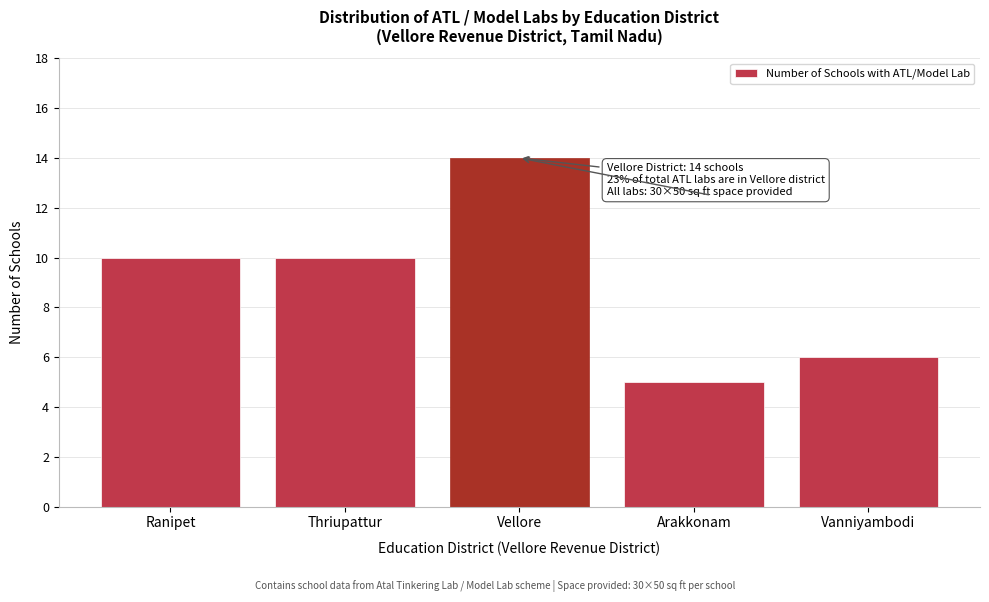

Reading left to right, list all the values displayed in this chart.

10	10	14	5	6